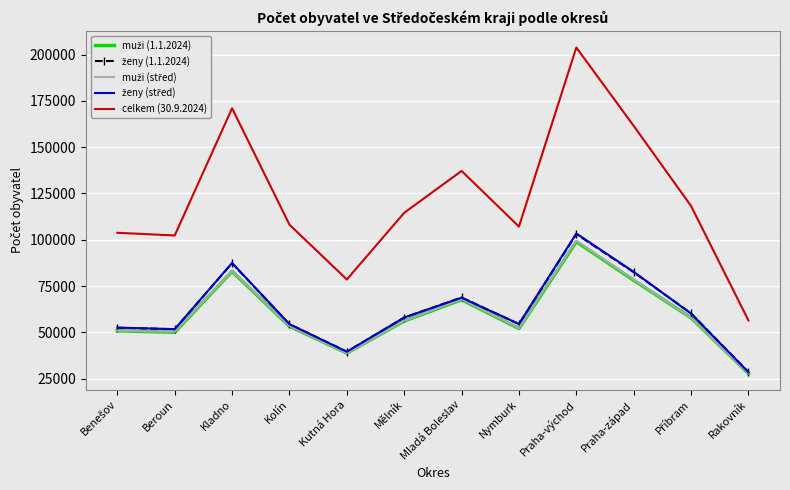

What is the difference between the highest and lowest values at Nymburk?

55046